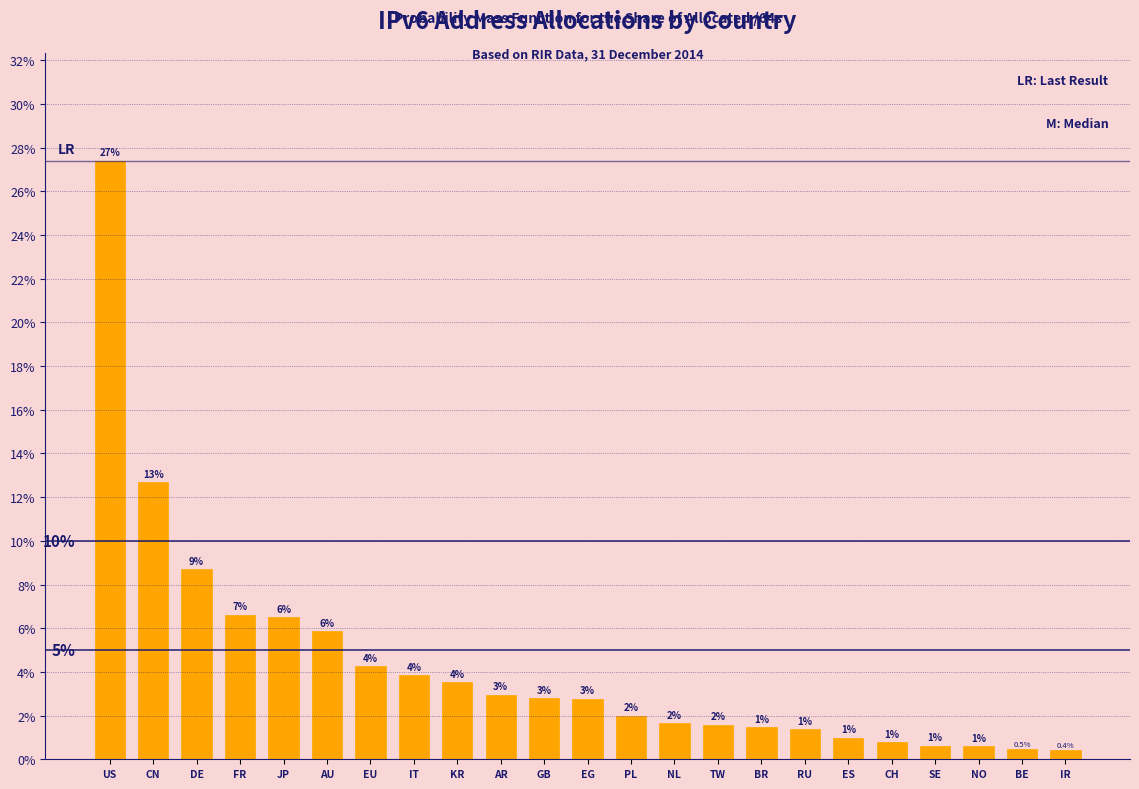

Which has a higher value, RU or US?

US